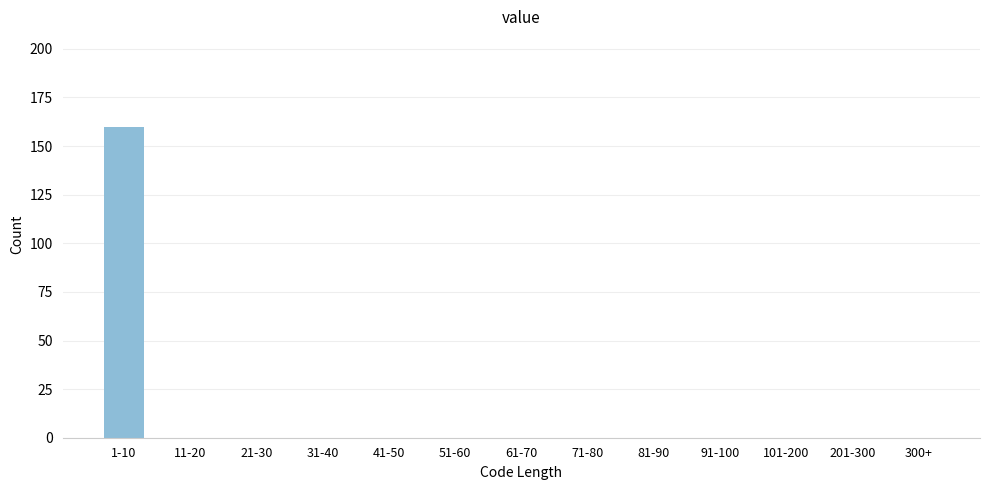

Reading left to right, transcribe all the data shown in this chart.

1-10=160	11-20=0	21-30=0	31-40=0	41-50=0	51-60=0	61-70=0	71-80=0	81-90=0	91-100=0	101-200=0	201-300=0	300+=0